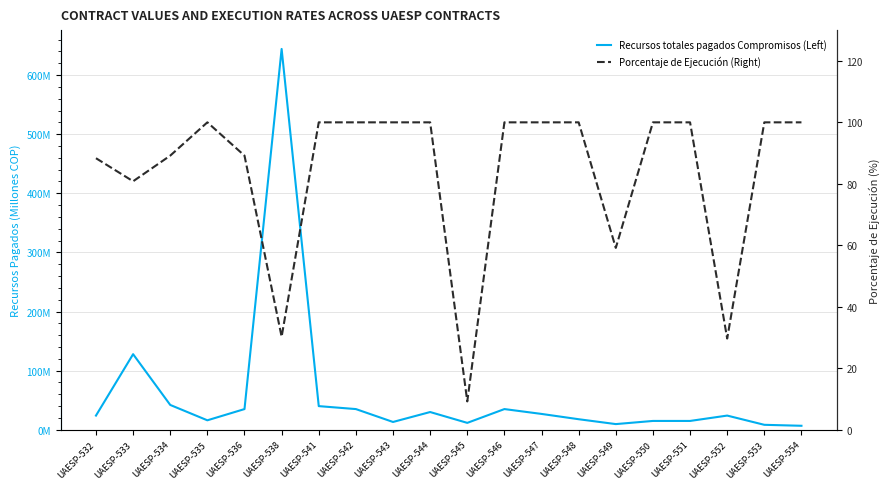

What is the sum of all Recursos totales pagados Compromisos (Left) values?

1177.2